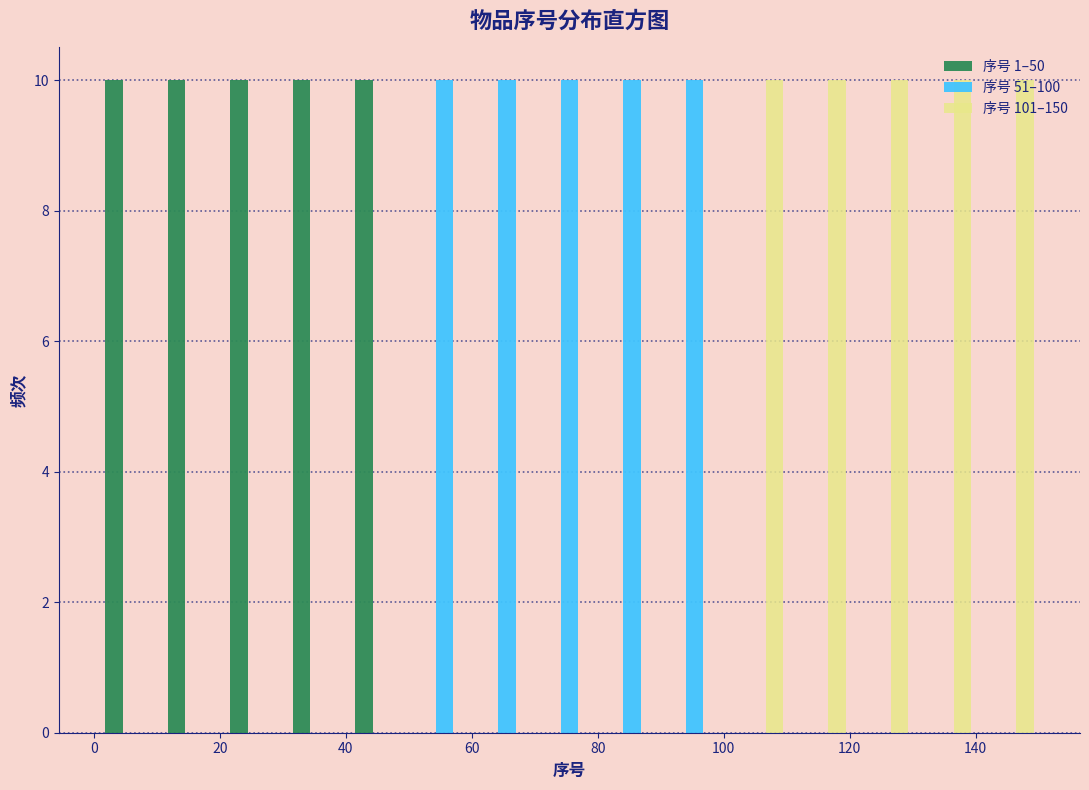

Reading left to right, list every range on the x-axis with the height of the bar of each series over it. Neither the bar edges nor the heights are printed on the chart, so give them approximately, as read against the axes.

2 to 10: 序号 1–50=10	序号 51–100=0	序号 101–150=0
10 to 20: 序号 1–50=10	序号 51–100=0	序号 101–150=0
20 to 30: 序号 1–50=10	序号 51–100=0	序号 101–150=0
30 to 40: 序号 1–50=10	序号 51–100=0	序号 101–150=0
40 to 50: 序号 1–50=10	序号 51–100=0	序号 101–150=0
50 to 60: 序号 1–50=0	序号 51–100=10	序号 101–150=0
60 to 70: 序号 1–50=0	序号 51–100=10	序号 101–150=0
70 to 80: 序号 1–50=0	序号 51–100=10	序号 101–150=0
80 to 90: 序号 1–50=0	序号 51–100=10	序号 101–150=0
90 to 100: 序号 1–50=0	序号 51–100=10	序号 101–150=0
100 to 110: 序号 1–50=0	序号 51–100=0	序号 101–150=10
110 to 120: 序号 1–50=0	序号 51–100=0	序号 101–150=10
120 to 130: 序号 1–50=0	序号 51–100=0	序号 101–150=10
130 to 140: 序号 1–50=0	序号 51–100=0	序号 101–150=10
140 to 150: 序号 1–50=0	序号 51–100=0	序号 101–150=10